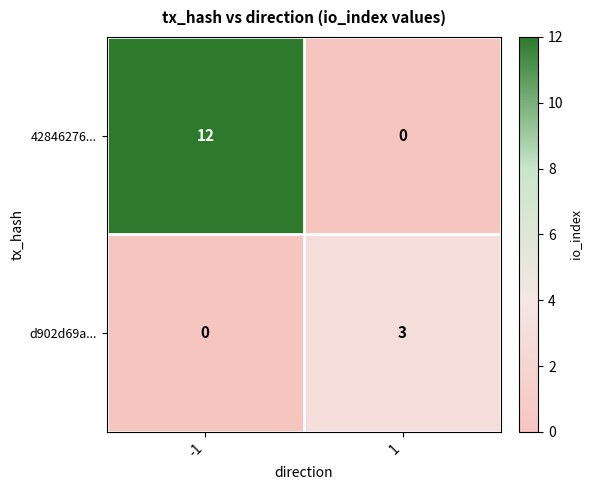

Rank the series at 1 from lowest to highest value.

42846276..., d902d69a...